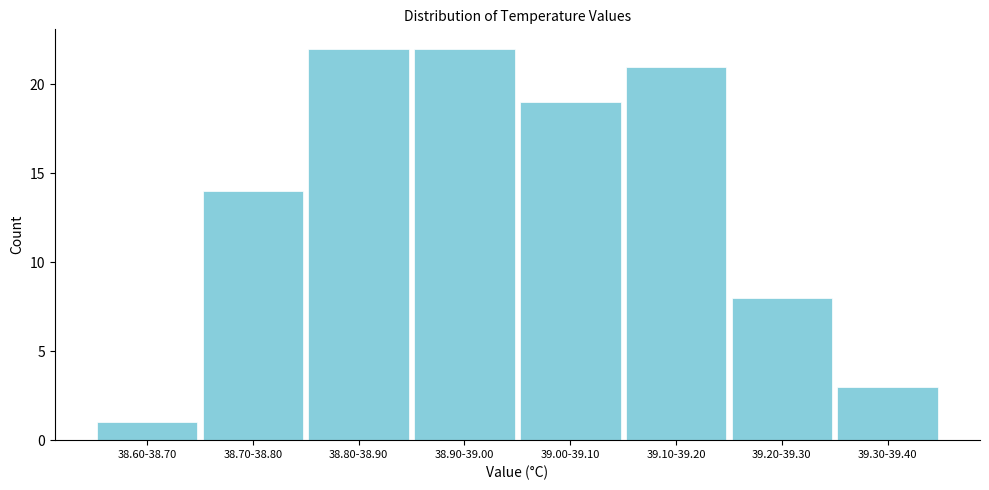

Reading left to right, list all the values displayed in this chart.

38.60-38.70=1	38.70-38.80=14	38.80-38.90=22	38.90-39.00=22	39.00-39.10=19	39.10-39.20=21	39.20-39.30=8	39.30-39.40=3